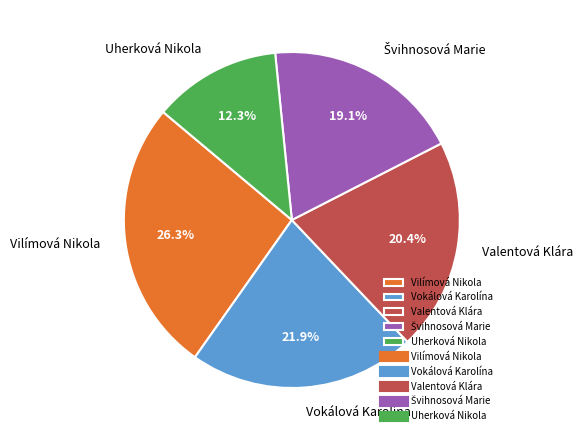

To the nearest percent, what percentage of the pie is Valentová Klára?

20%